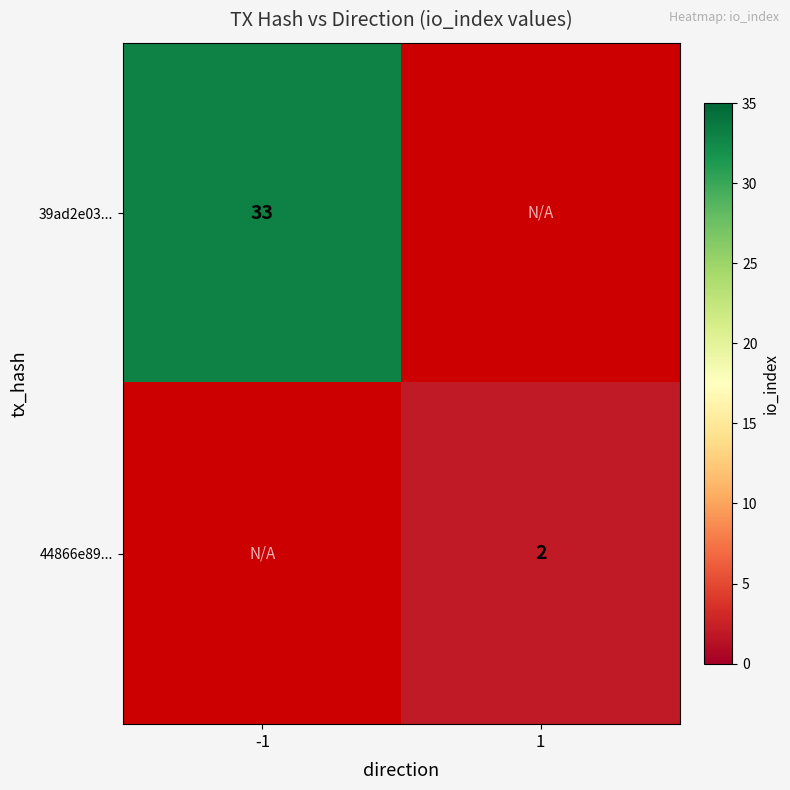

What is the maximum value shown in the chart?

33.0